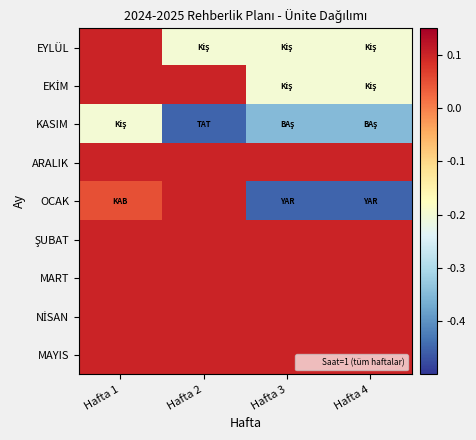

At which category is the sum across all series the highest?

Hafta 1